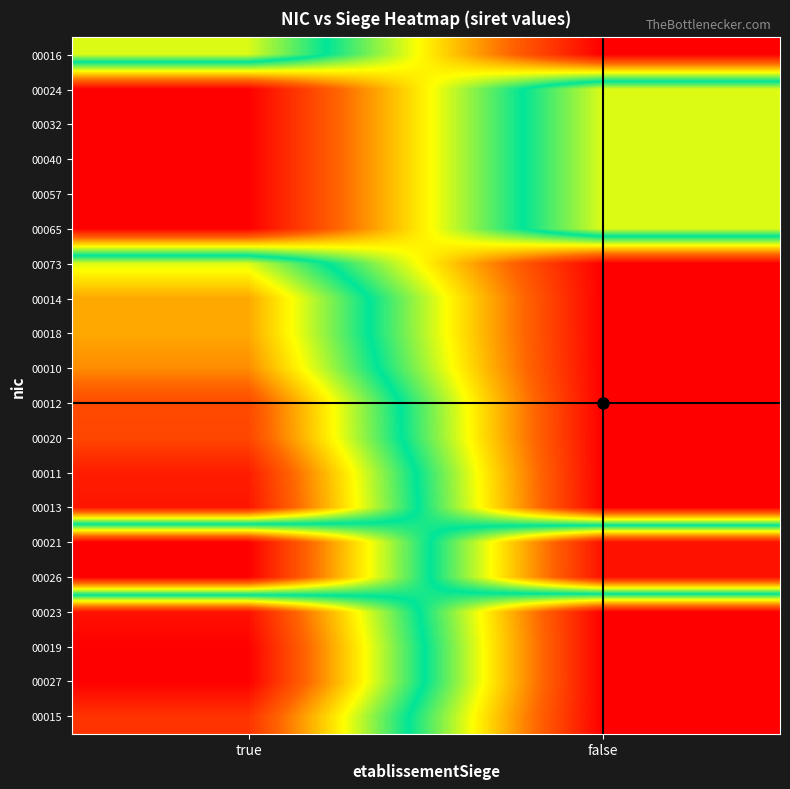

What is the total value across all series at true?

11.2